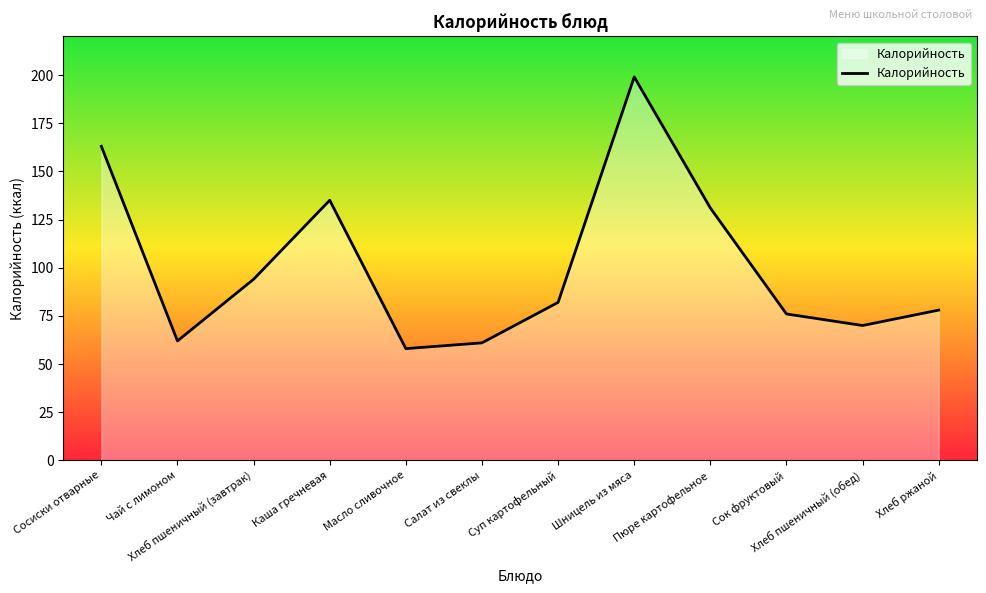

The value at Сок фруктовый is 76. True or false?

True